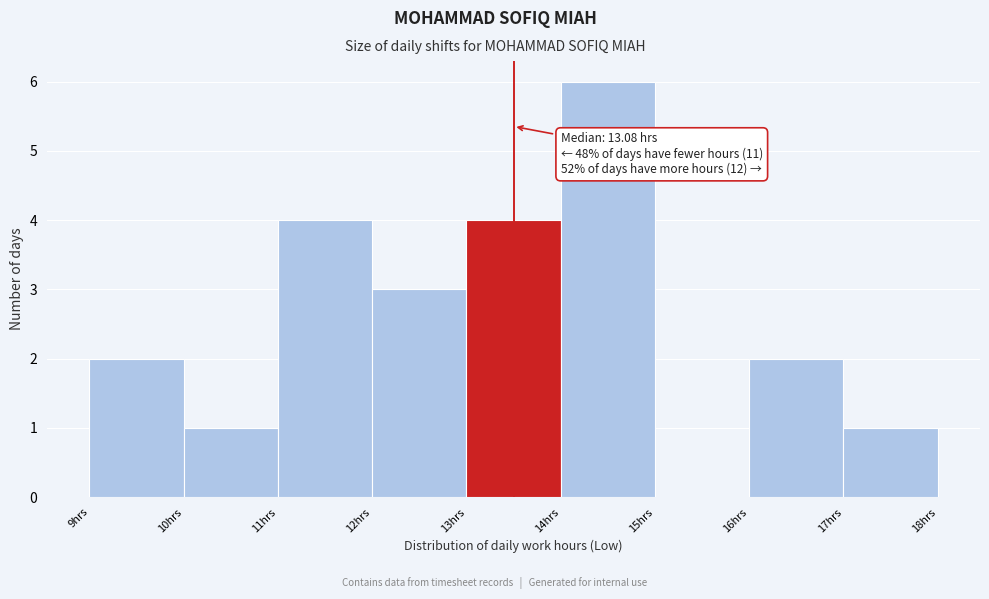

Reading left to right, extract all data points from this chart.

9hrs=2	10hrs=1	11hrs=4	12hrs=3	13hrs=4	14hrs=6	15hrs=0	16hrs=2	17hrs=1